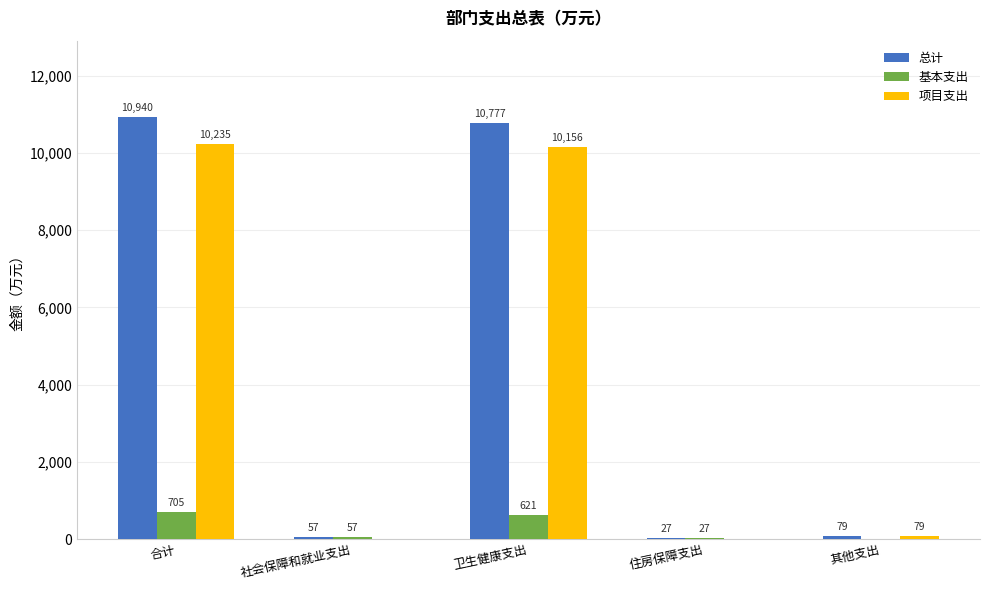

How many values in 项目支出 are above zero?

3